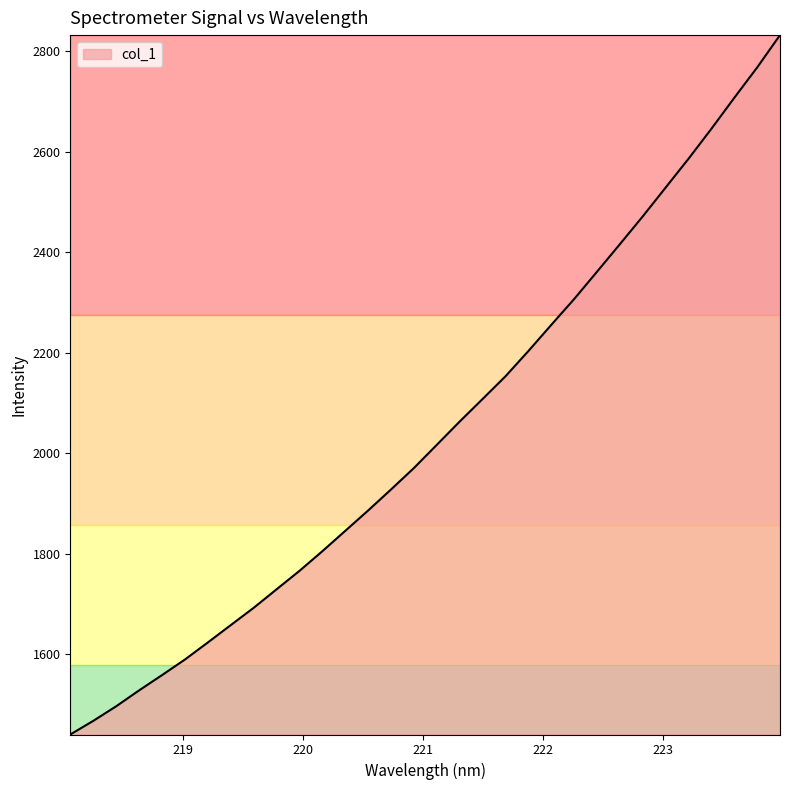

Count the number of data series in this chart.

1